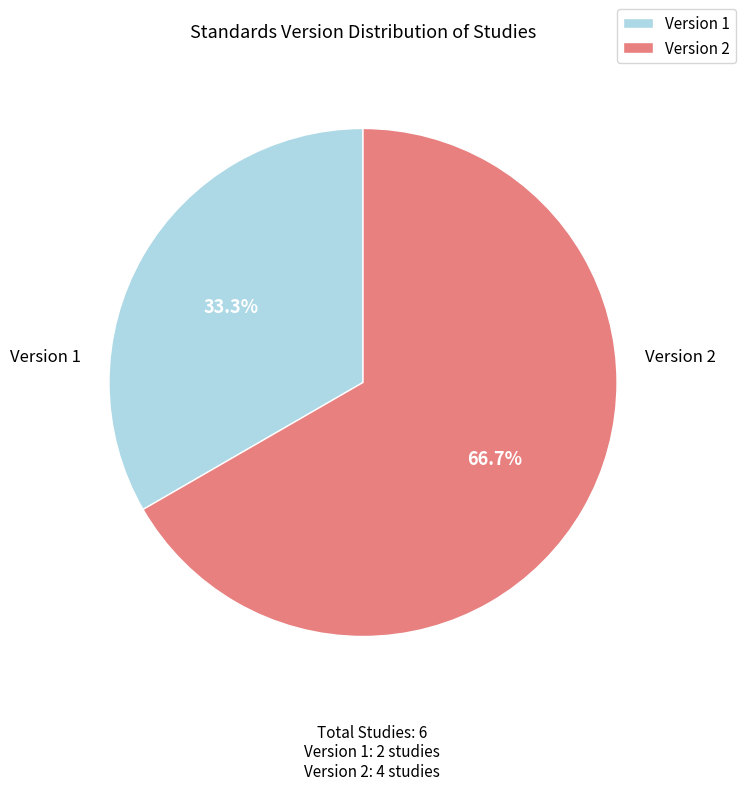

Which category has the biggest portion of the pie?

Version 2